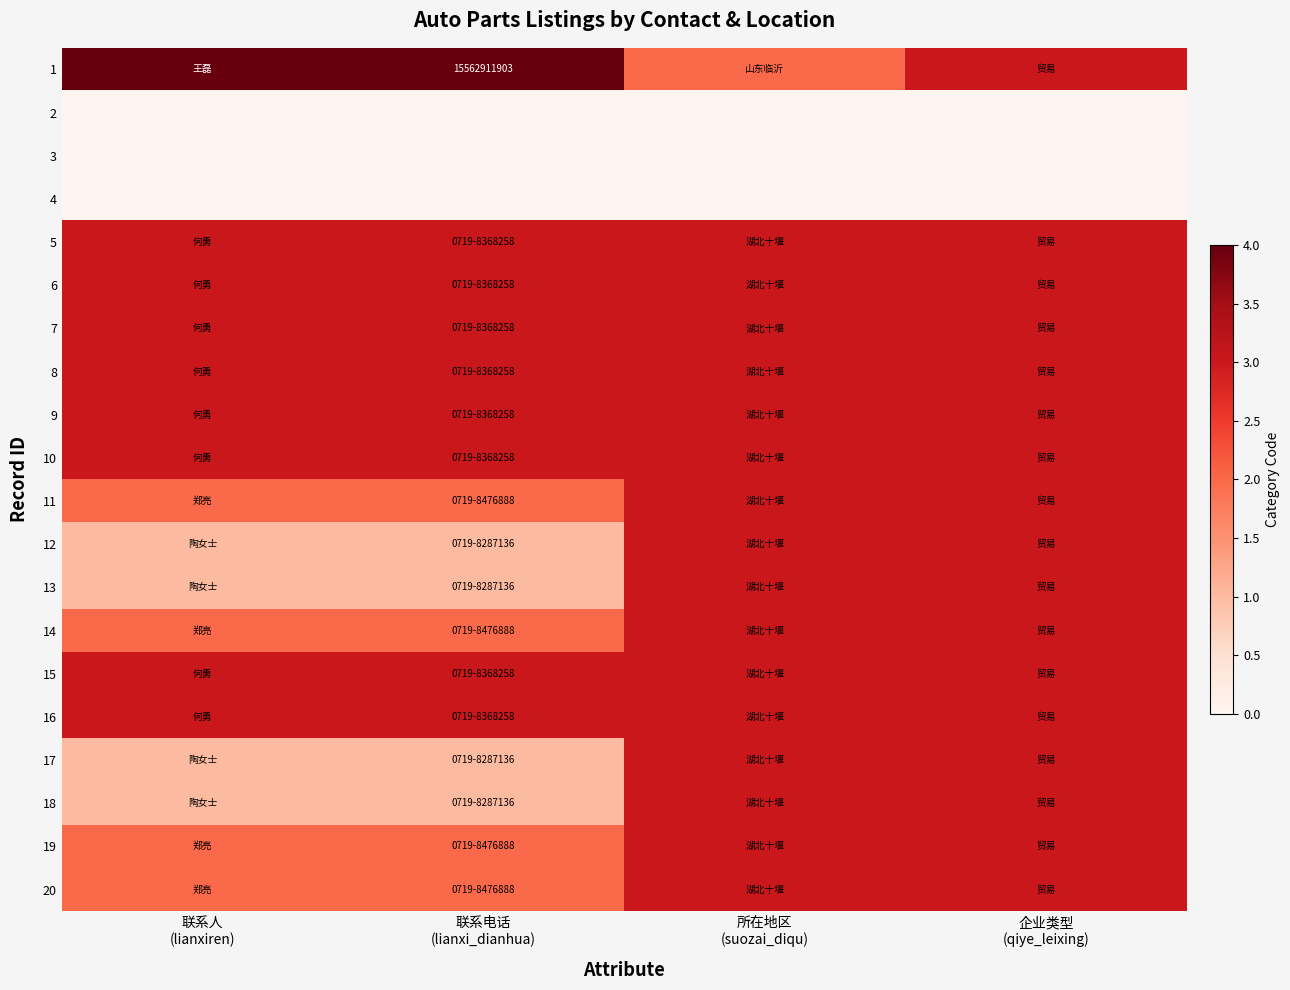

At which category is the sum across all series the highest?

企业类型
(qiye_leixing)